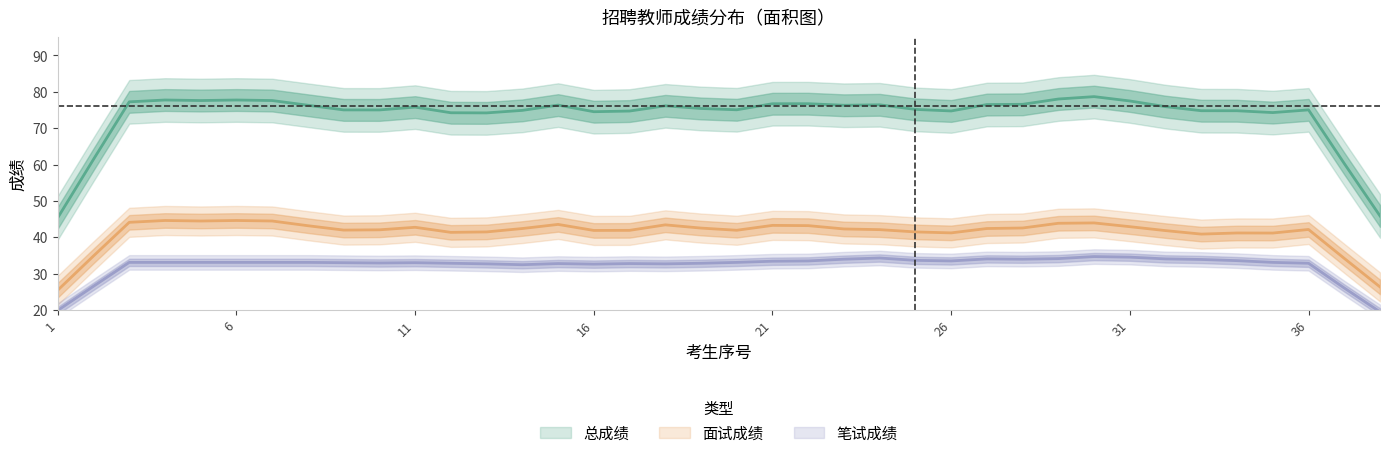

In 总成绩, how many points are lower than both neighbors (excluding endpoints)?

12